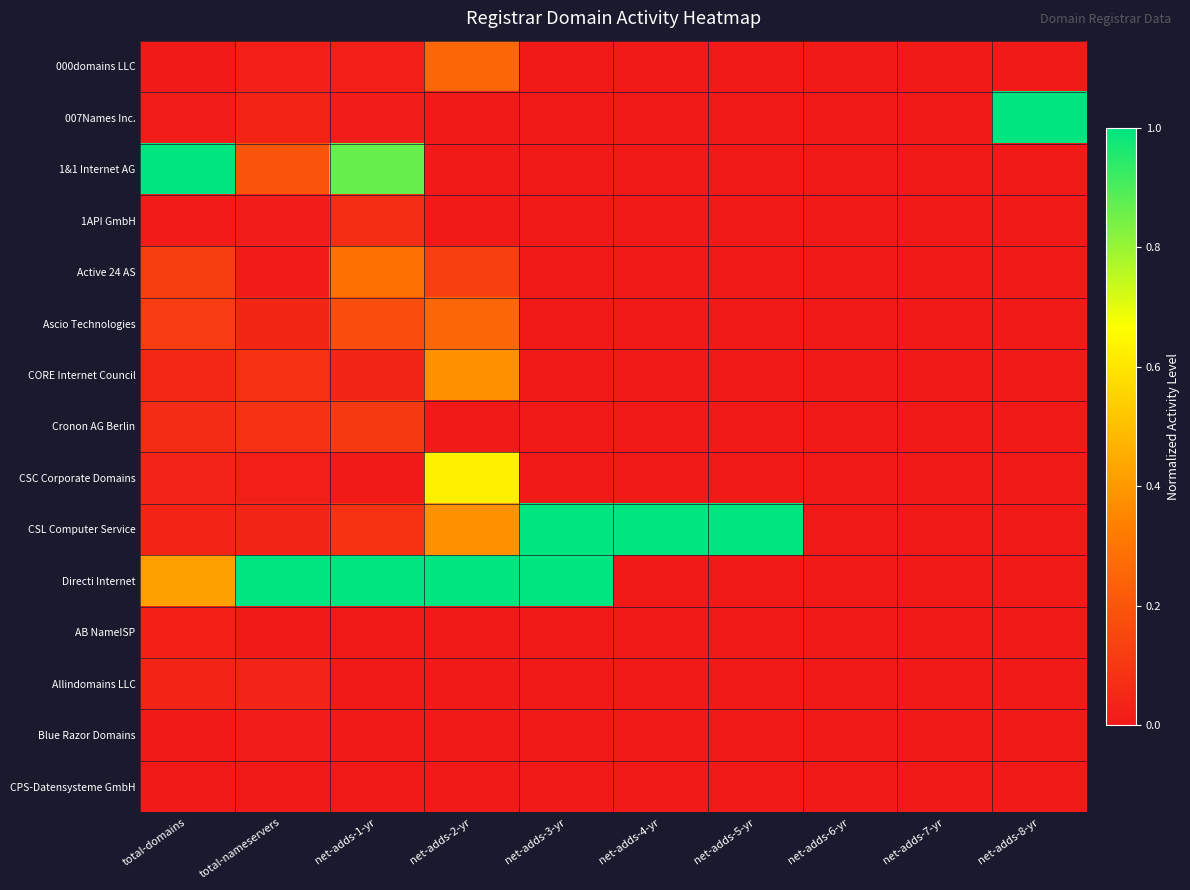

At how many categories does at least one series exceed 0?

8